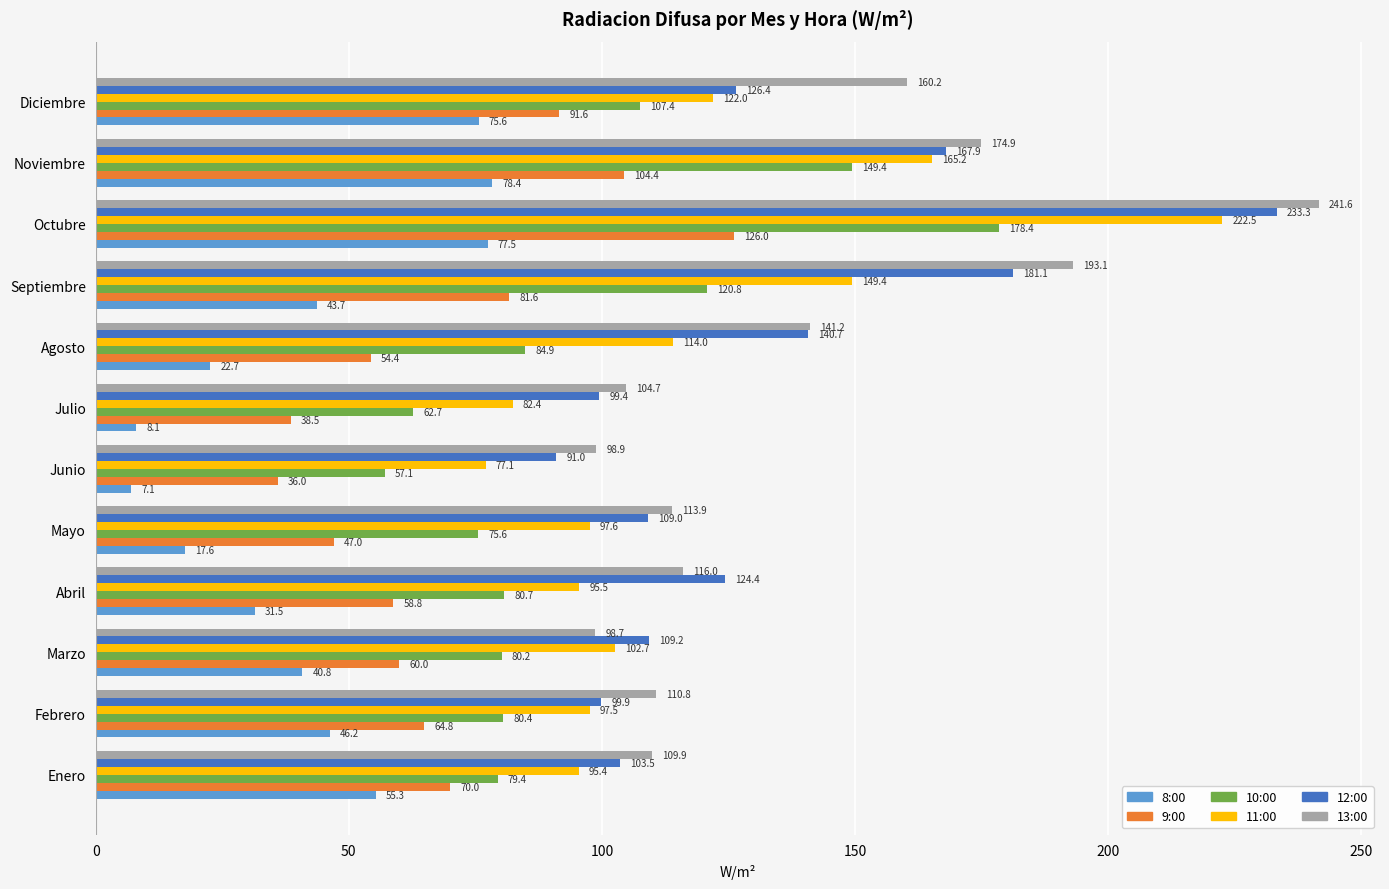

Which label corresponds to the smallest value in the chart?

Junio